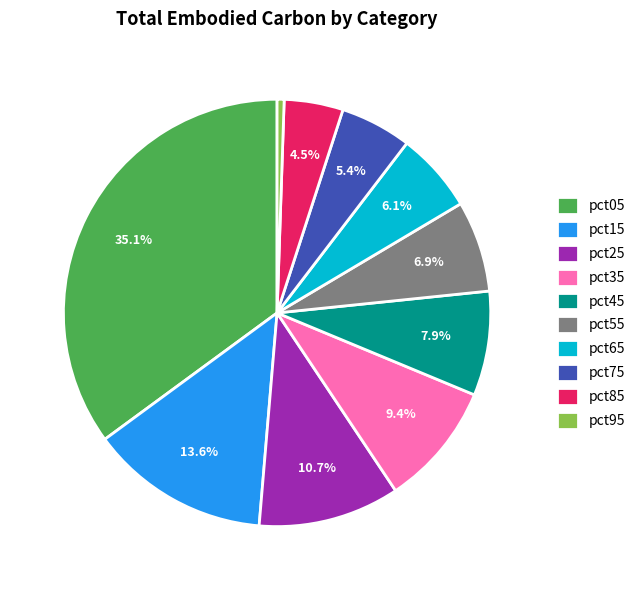

How many slices are in this pie chart?

10